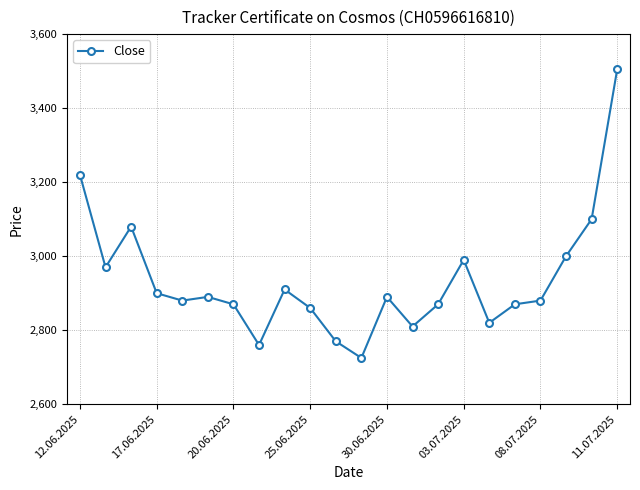

True or false: the data has more than 2 interior local peaks.

True